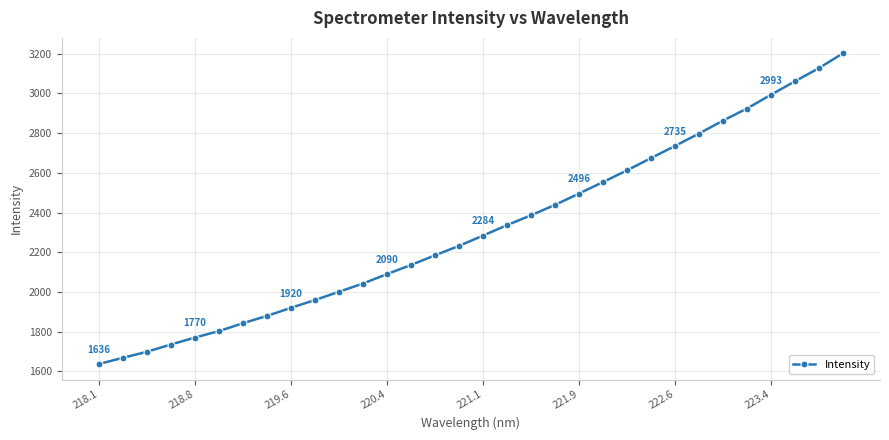

What is the minimum value shown in the chart?

1636.4